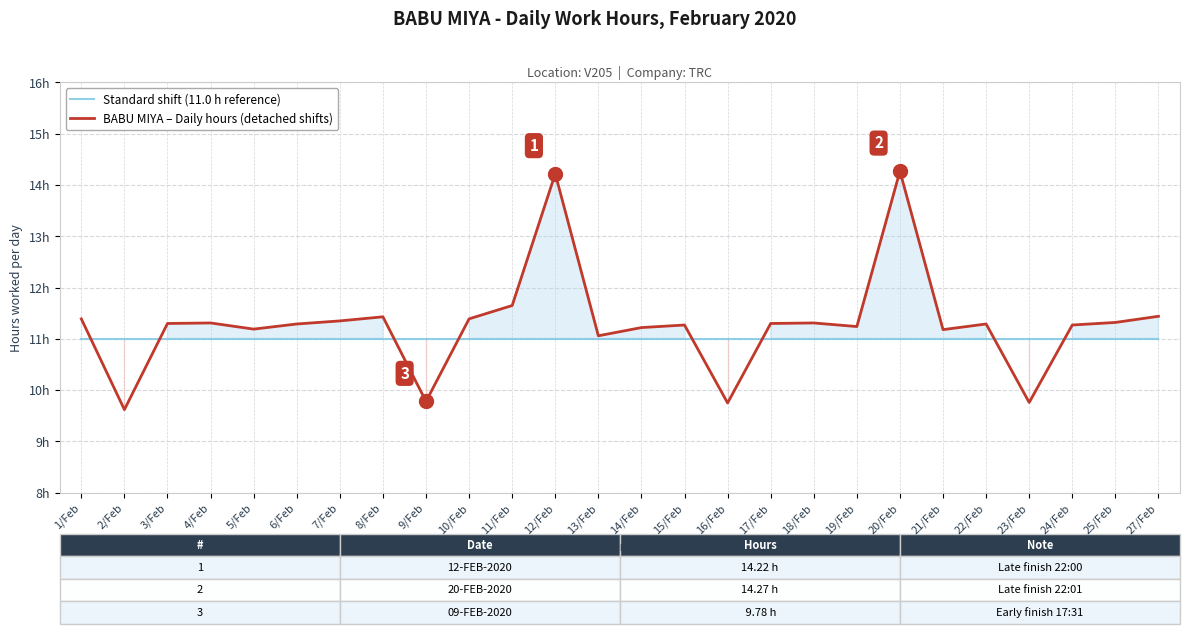

Where is Standard shift (11.0 h reference) nearest to the value 11?

1/Feb